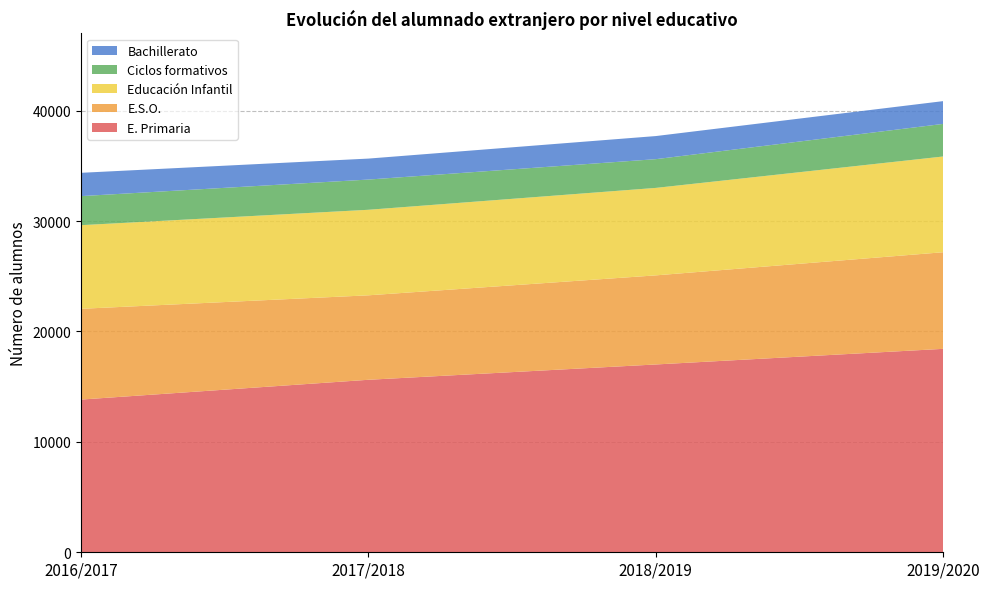

Reading left to right, list all the values displayed in this chart.

E. Primaria: 2016/2017=13832	2017/2018=15623	2018/2019=17010	2019/2020=18425
E.S.O.: 2016/2017=8219	2017/2018=7650	2018/2019=8069	2019/2020=8750
Educación Infantil: 2016/2017=7574	2017/2018=7747	2018/2019=7922	2019/2020=8671
Ciclos formativos: 2016/2017=2632	2017/2018=2737	2018/2019=2603	2019/2020=2952
Bachillerato: 2016/2017=2111	2017/2018=1899	2018/2019=2092	2019/2020=2063